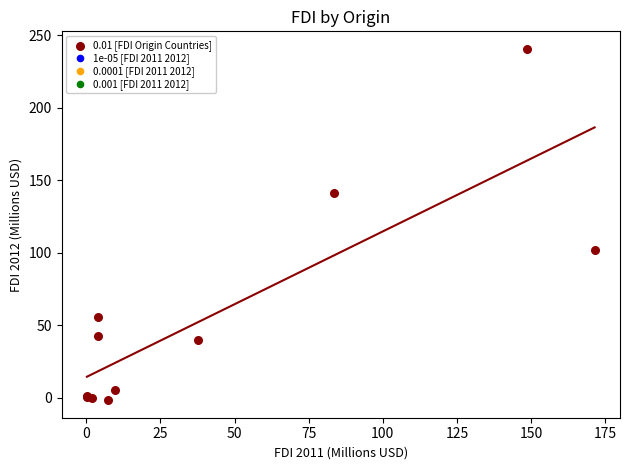

What Y value in the scatter plot is closest to 119?

102.1